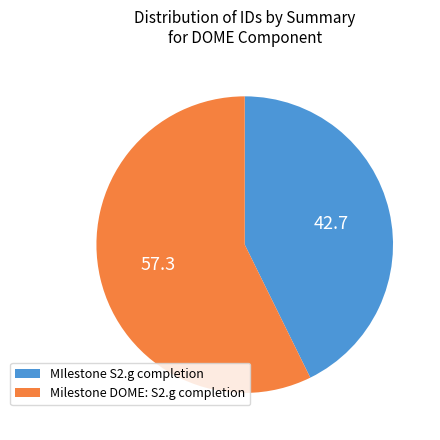

Combined, do Milestone DOME: S2.g completion and MIlestone S2.g completion account for over 50%?

Yes